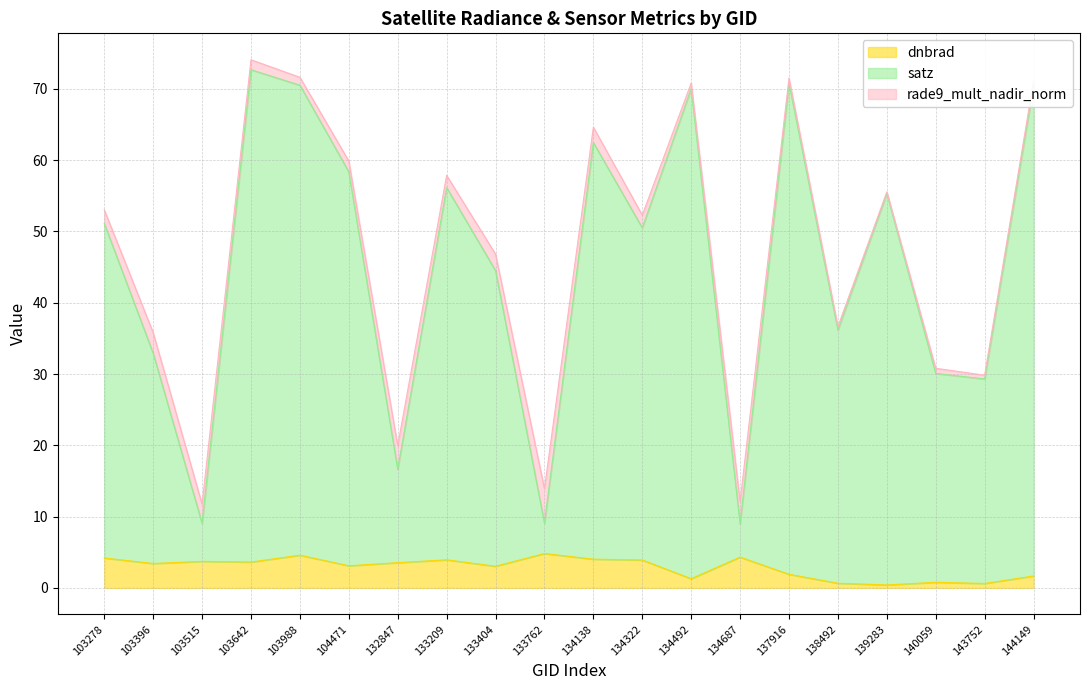

How many data points does each series have?

20